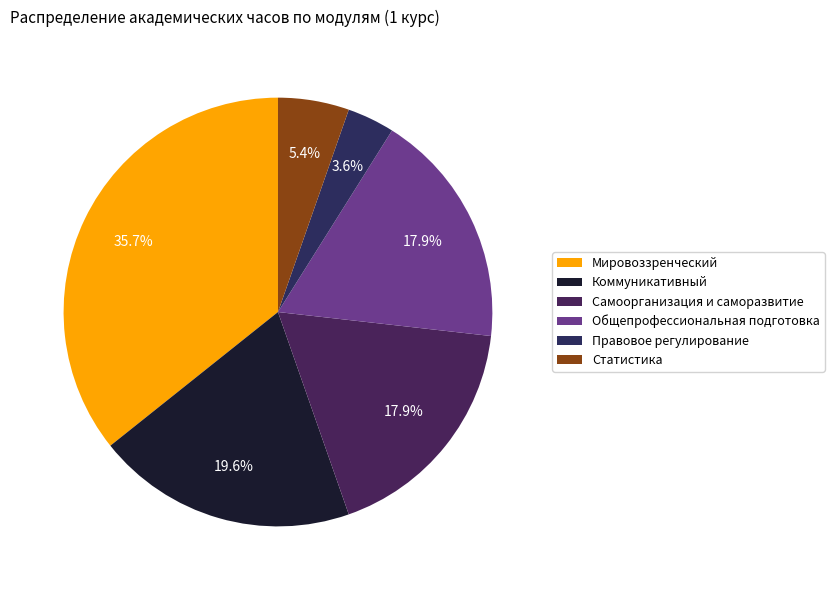

What is the change in value from Мировоззренческий to Общепрофессиональная подготовка?

-360